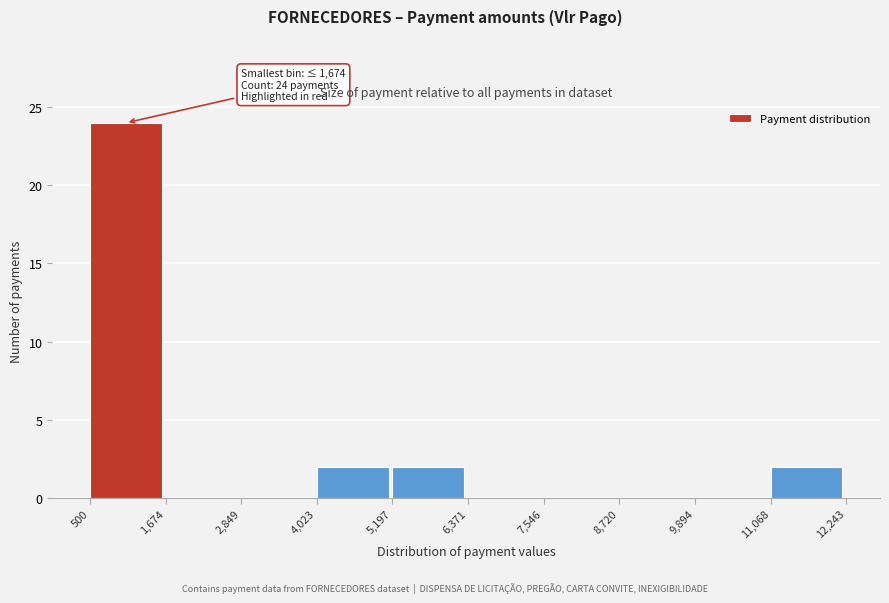

Which range on the x-axis has the tallest bar?

500 to 1,674